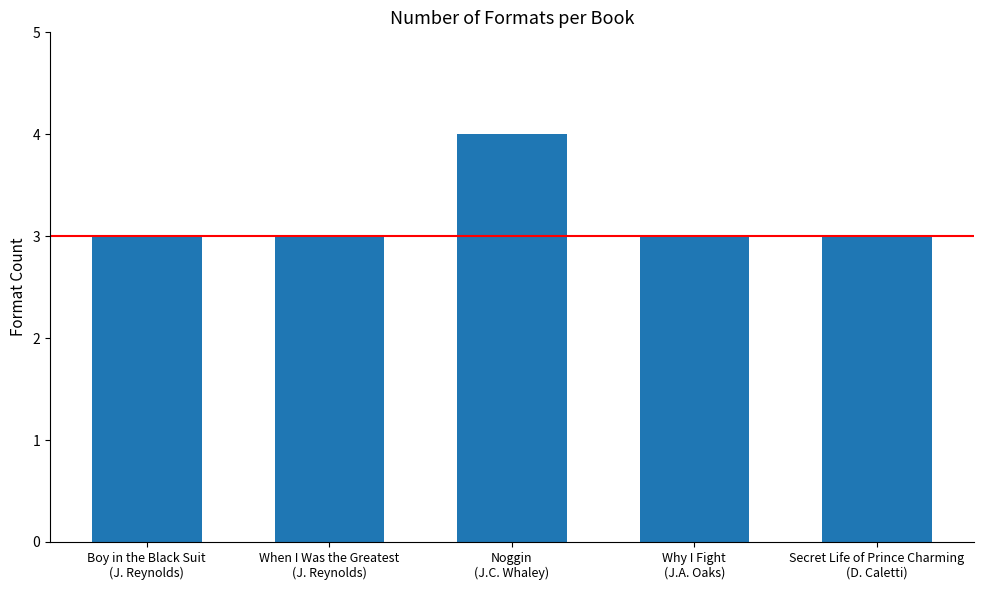

What is the smallest value displayed?

3